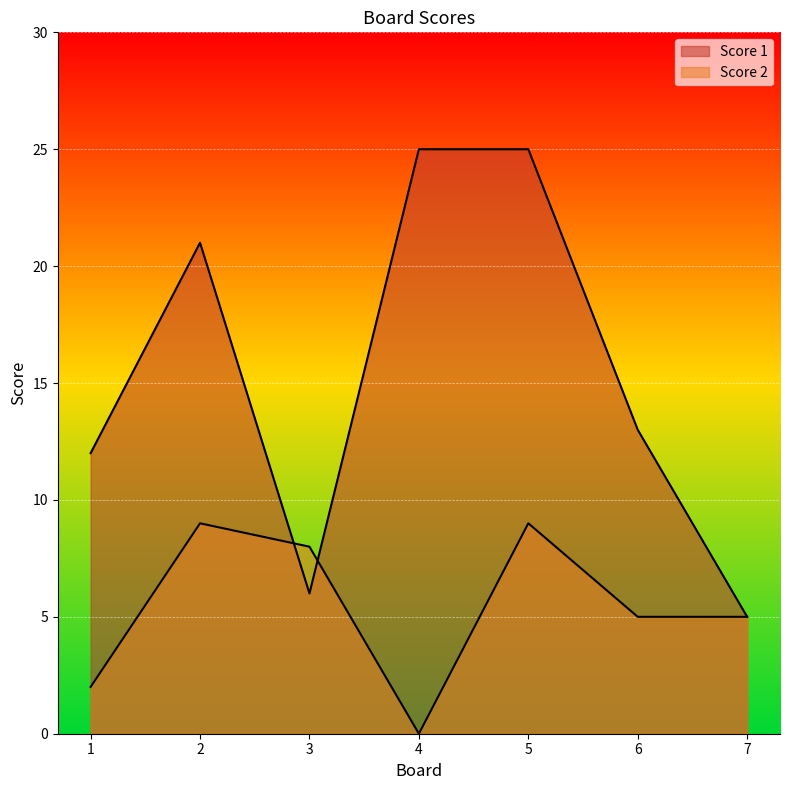

Where is Score 1 nearest to the value 15?

6